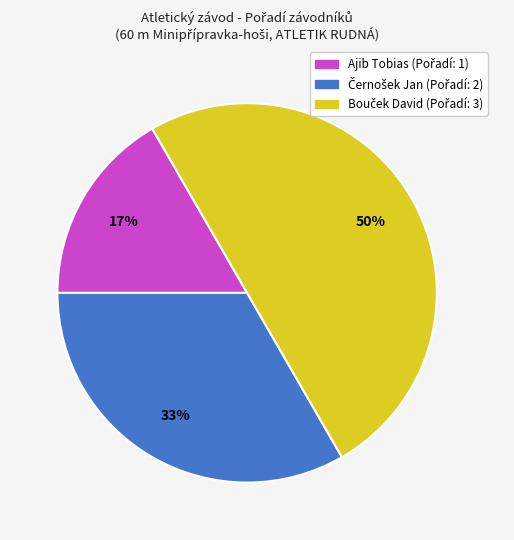

Which slice is the smallest?

Ajib Tobias